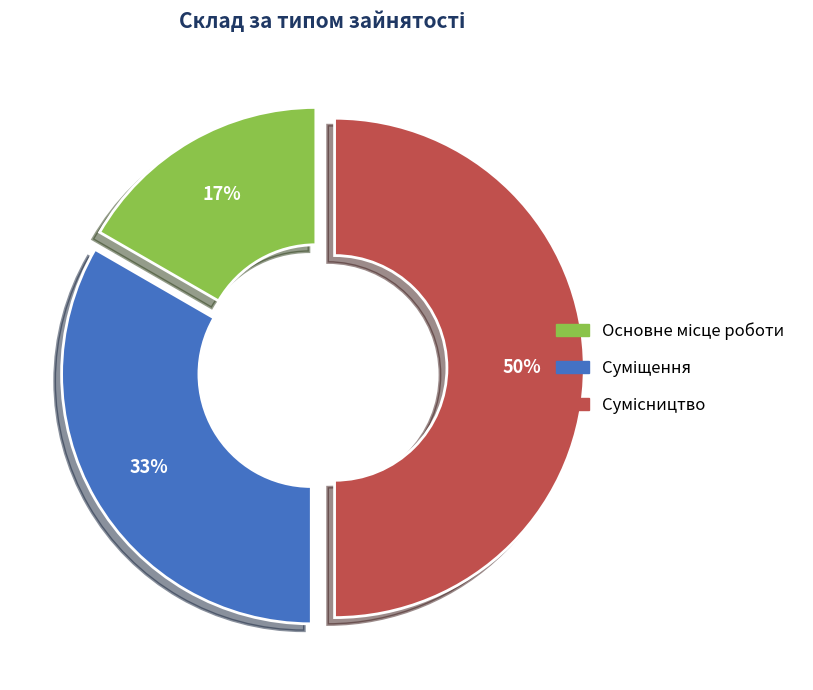

Rank the categories by value from lowest to highest.

Основне місце роботи, Суміщення, Сумісництво